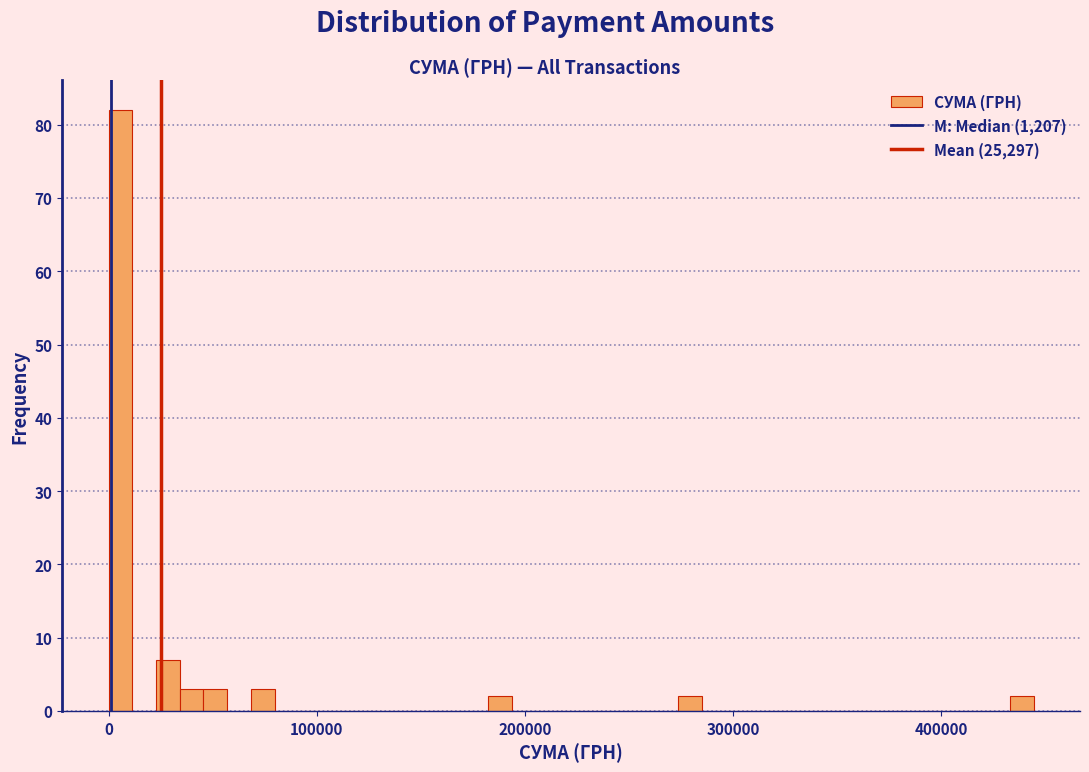

Around what value on the x-axis is the tallest bar? Give the approximate position of its centre, as read against the axis.

10000